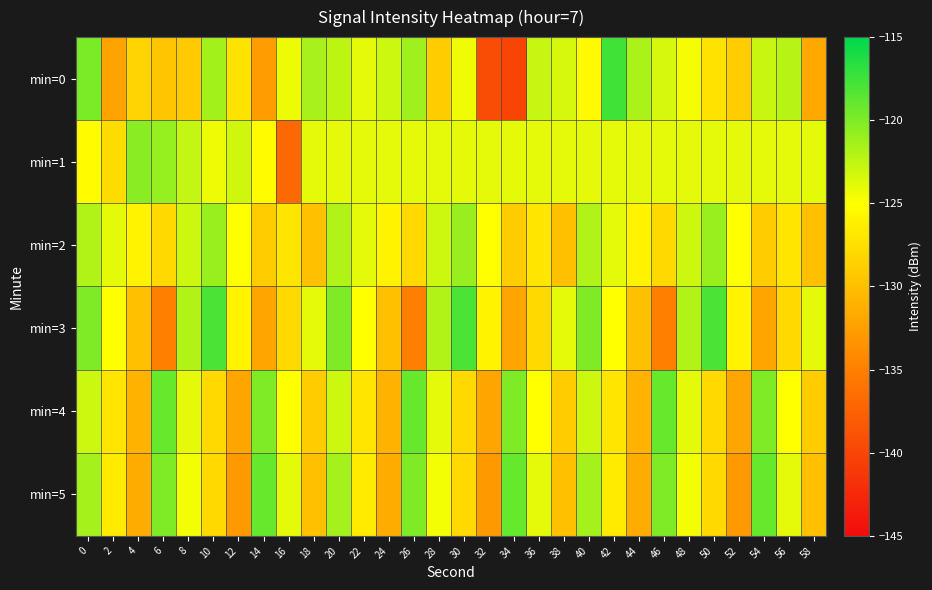

Reading left to right, list all the values displayed in this chart.

min=0: 0=-119.9	2=-132.1	4=-128.3	6=-129.4	8=-129.1	10=-121.4	12=-127.1	14=-132.8	16=-124.3	18=-121.6	20=-122.5	22=-123.9	24=-123.1	26=-121.3	28=-128.9	30=-124.4	32=-139.4	34=-140.0	36=-122.8	38=-123.3	40=-125.4	42=-117.6	44=-121.8	46=-123.4	48=-124.7	50=-127.2	52=-128.9	54=-122.9	56=-122.2	58=-131.8
min=1: 0=-125.2	2=-127.7	4=-120.4	6=-120.9	8=-122.7	10=-124.3	12=-123.1	14=-125.3	16=-136.8	18=-124.0	20=-124.0	22=-124.0	24=-124.0	26=-124.0	28=-124.0	30=-124.0	32=-124.0	34=-124.0	36=-124.0	38=-124.0	40=-124.0	42=-124.0	44=-124.0	46=-124.0	48=-124.0	50=-124.0	52=-124.0	54=-124.0	56=-124.0	58=-124.0
min=2: 0=-122.0	2=-124.0	4=-126.0	6=-128.0	8=-123.0	10=-121.0	12=-125.0	14=-129.0	16=-127.0	18=-130.0	20=-122.0	22=-124.0	24=-126.0	26=-128.0	28=-123.0	30=-121.0	32=-125.0	34=-129.0	36=-127.0	38=-130.0	40=-122.0	42=-124.0	44=-126.0	46=-128.0	48=-123.0	50=-121.0	52=-125.0	54=-129.0	56=-127.0	58=-130.0
min=3: 0=-120.0	2=-125.0	4=-130.0	6=-135.0	8=-122.0	10=-118.0	12=-126.0	14=-132.0	16=-128.0	18=-124.0	20=-120.0	22=-125.0	24=-130.0	26=-135.0	28=-122.0	30=-118.0	32=-126.0	34=-132.0	36=-128.0	38=-124.0	40=-120.0	42=-125.0	44=-130.0	46=-135.0	48=-122.0	50=-118.0	52=-126.0	54=-132.0	56=-128.0	58=-124.0
min=4: 0=-123.0	2=-127.0	4=-131.0	6=-119.0	8=-124.0	10=-128.0	12=-132.0	14=-120.0	16=-125.0	18=-129.0	20=-123.0	22=-127.0	24=-131.0	26=-119.0	28=-124.0	30=-128.0	32=-132.0	34=-120.0	36=-125.0	38=-129.0	40=-123.0	42=-127.0	44=-131.0	46=-119.0	48=-124.0	50=-128.0	52=-132.0	54=-120.0	56=-125.0	58=-129.0
min=5: 0=-121.5	2=-126.5	4=-131.5	6=-120.0	8=-124.5	10=-128.0	12=-133.0	14=-119.0	16=-124.0	18=-130.0	20=-121.5	22=-126.5	24=-131.5	26=-120.0	28=-124.5	30=-128.0	32=-133.0	34=-119.0	36=-124.0	38=-130.0	40=-121.5	42=-126.5	44=-131.5	46=-120.0	48=-124.5	50=-128.0	52=-133.0	54=-119.0	56=-124.0	58=-130.0